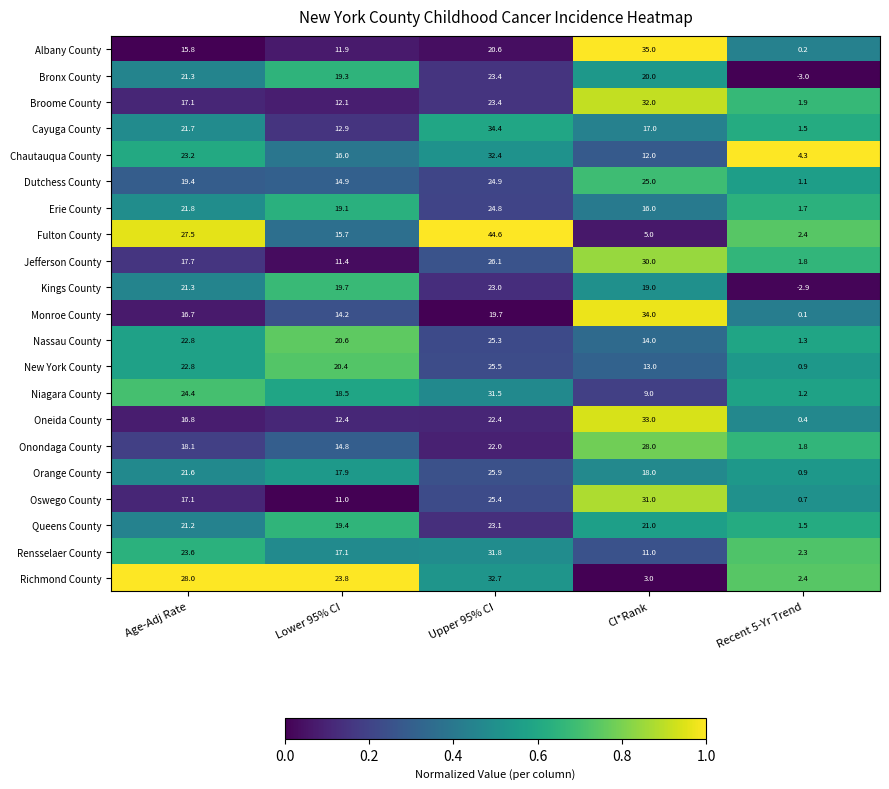

At which category does the chart reach its minimum across all series?

Recent 5-Yr Trend